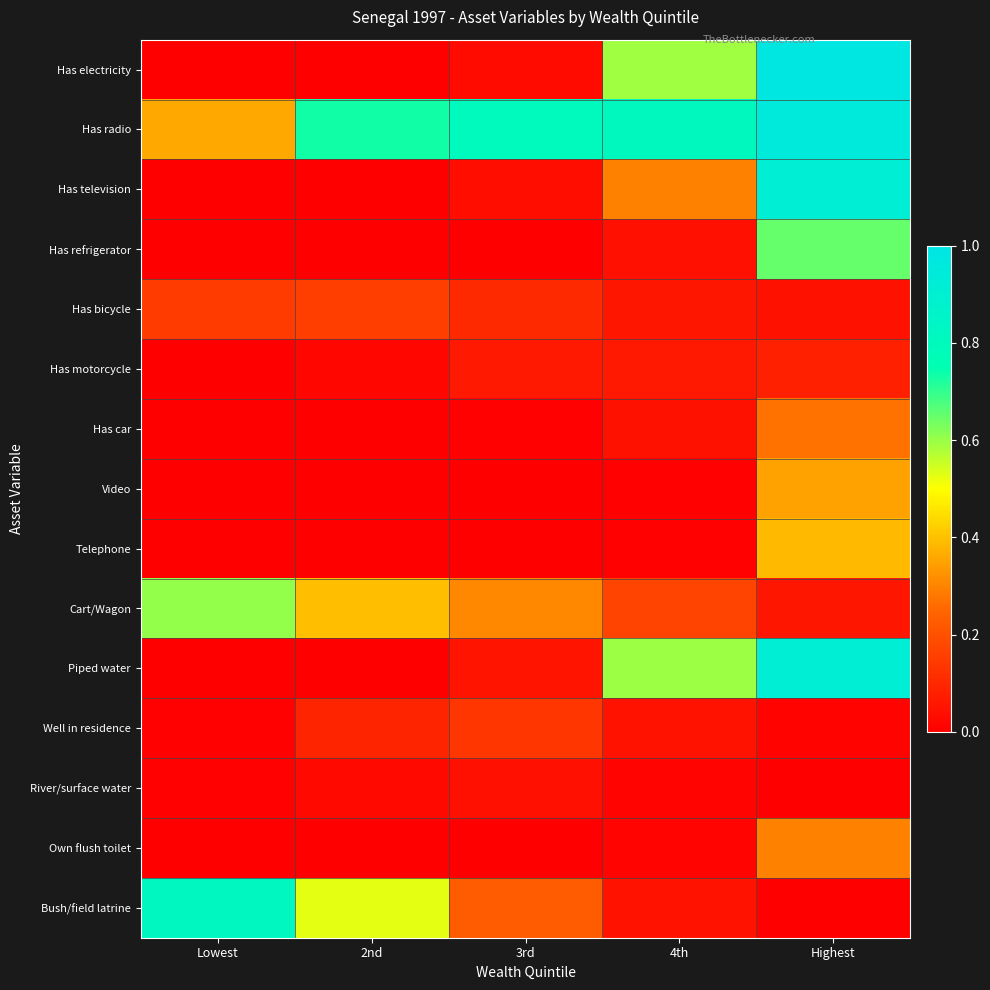

At which category does the chart reach its peak across all series?

Highest